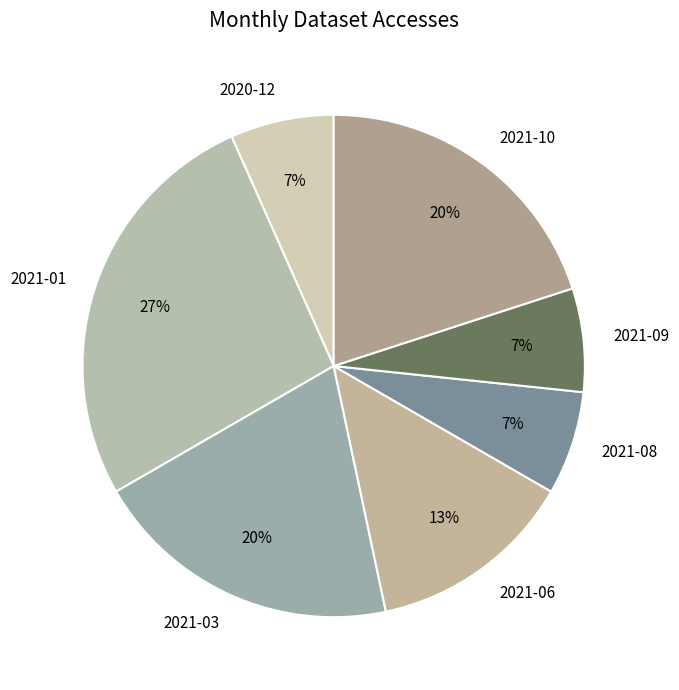

How many slices are in this pie chart?

7